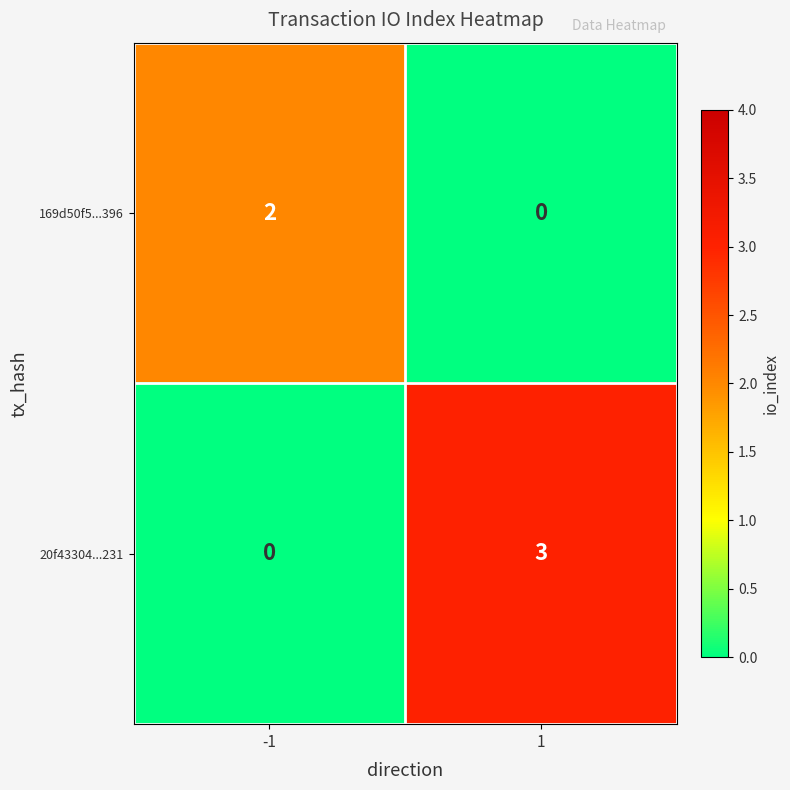

What is the total value across all series at 1?

3